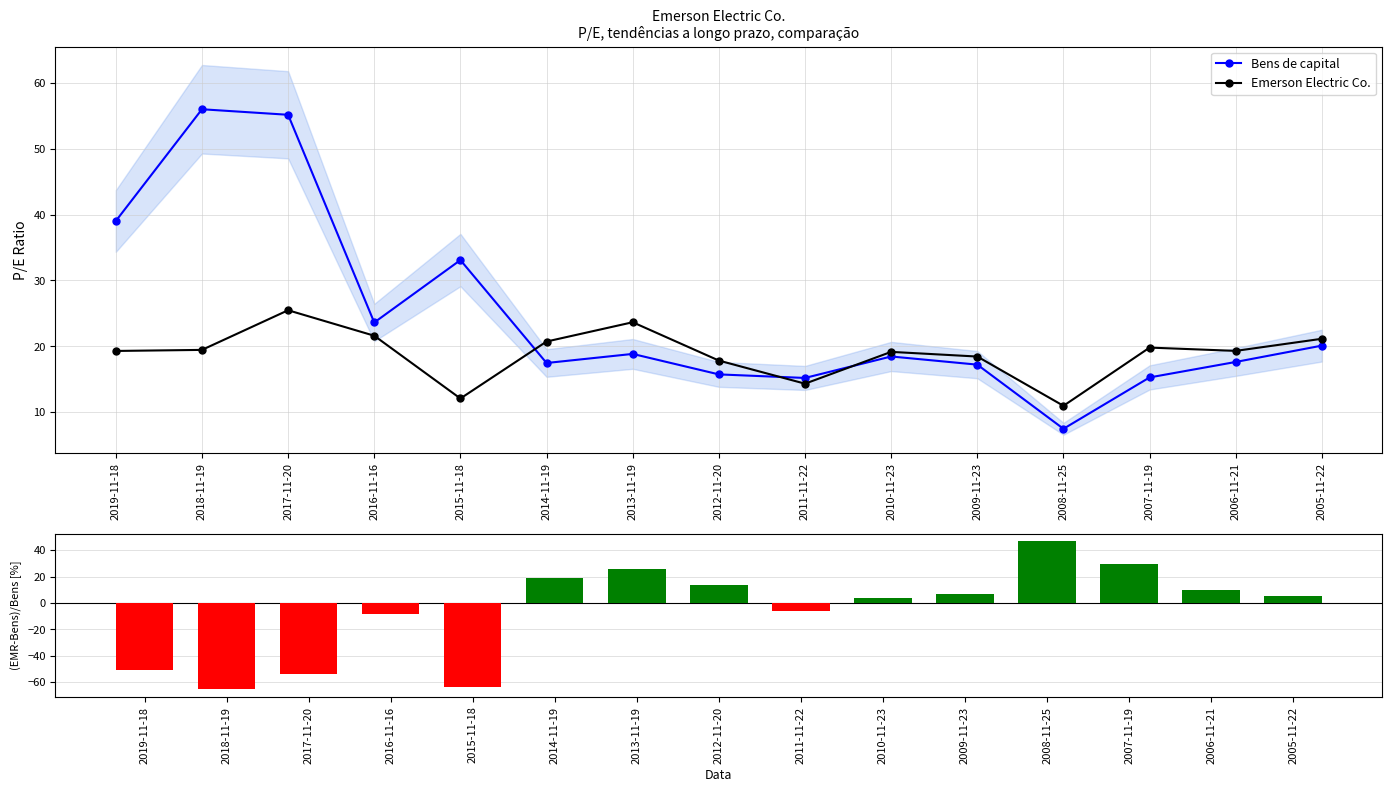

What is the sum of all (Emerson-Bens)/Bens [%] values?

-87.9